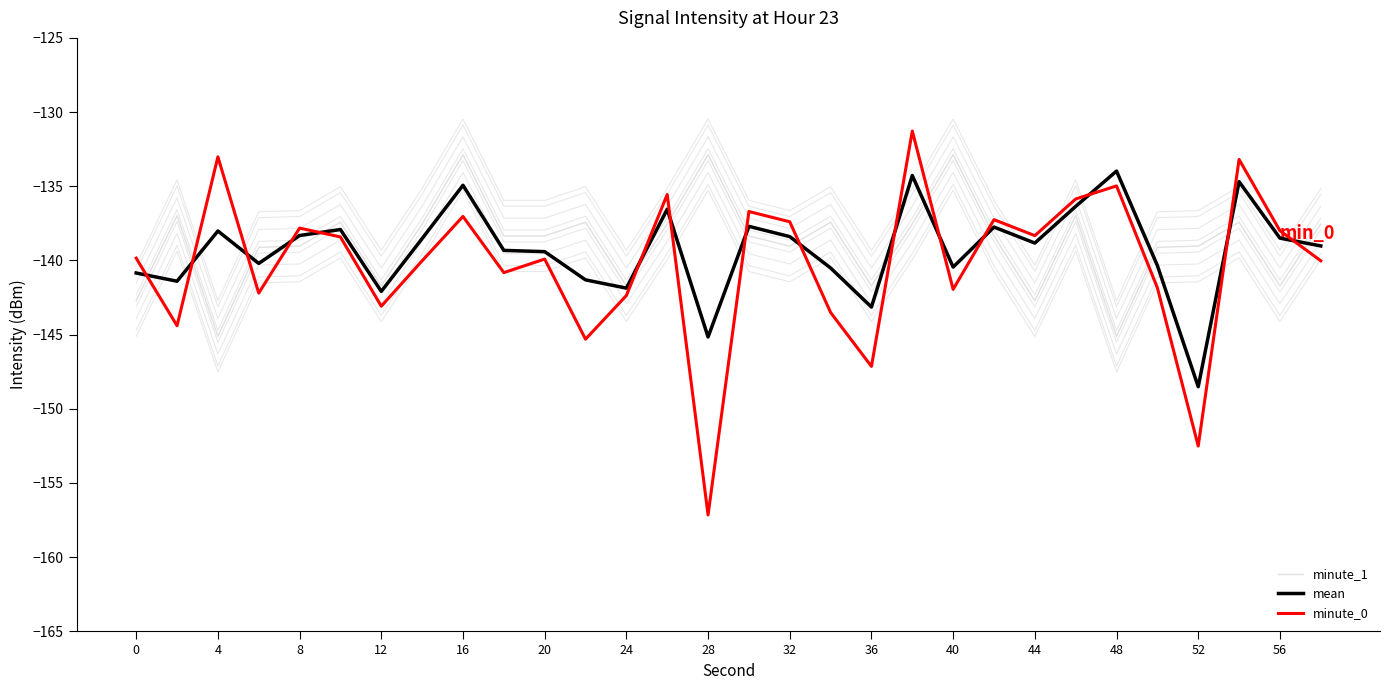

How many lines are shown in the chart?

11